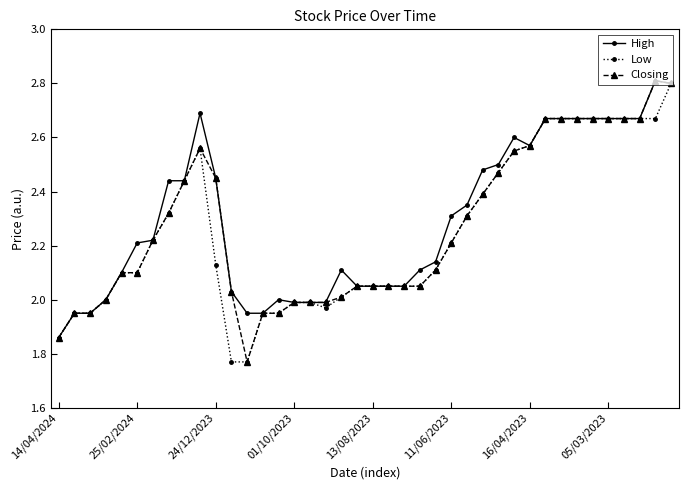

At how many categories does at least one series exceed 1?

40